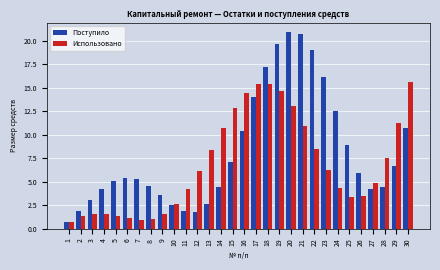

What is the minimum value shown in the chart?

0.8